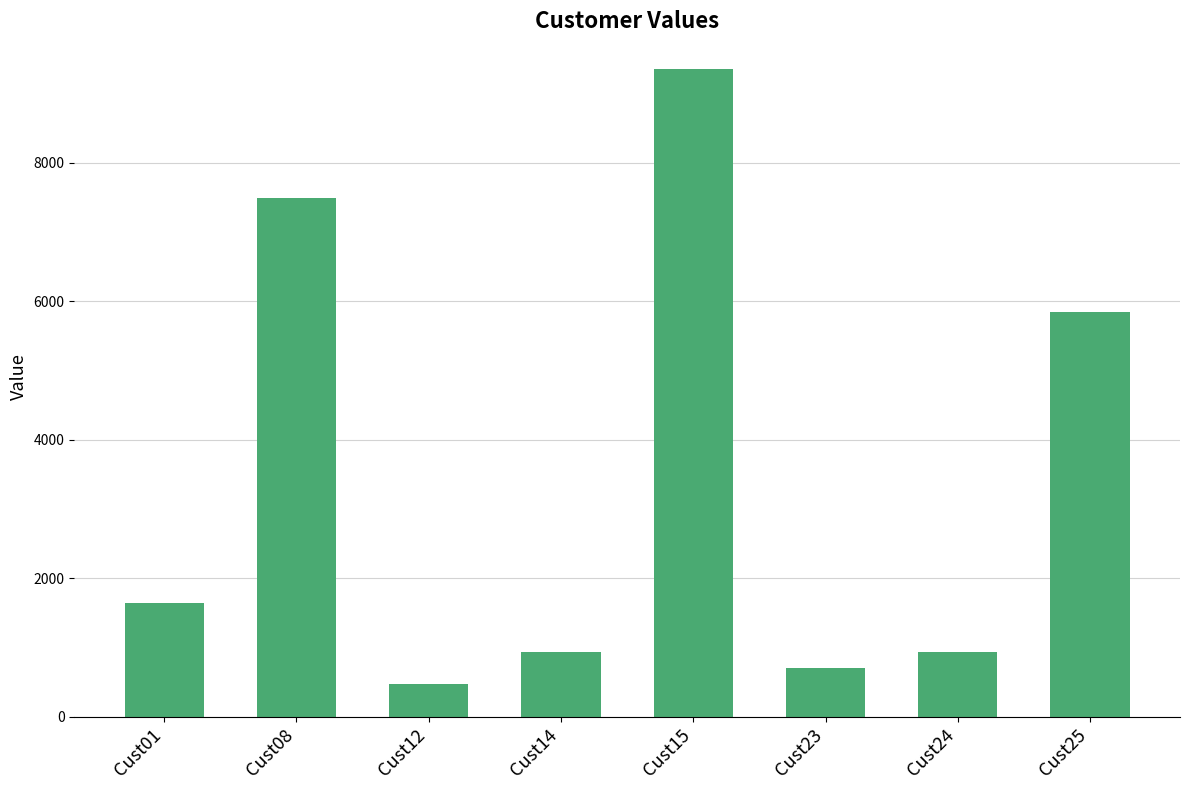

At which label is the value closest to 4914?

Cust25